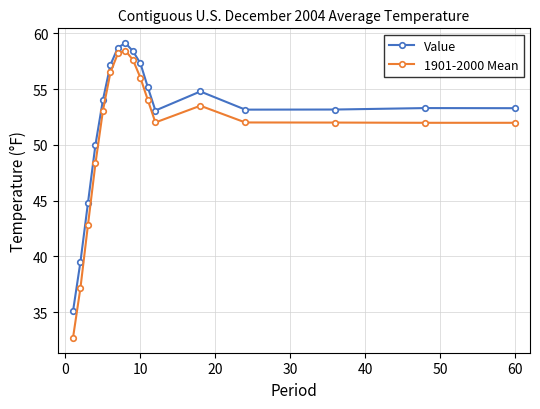

Is this an area chart (filled region under the line)?

No